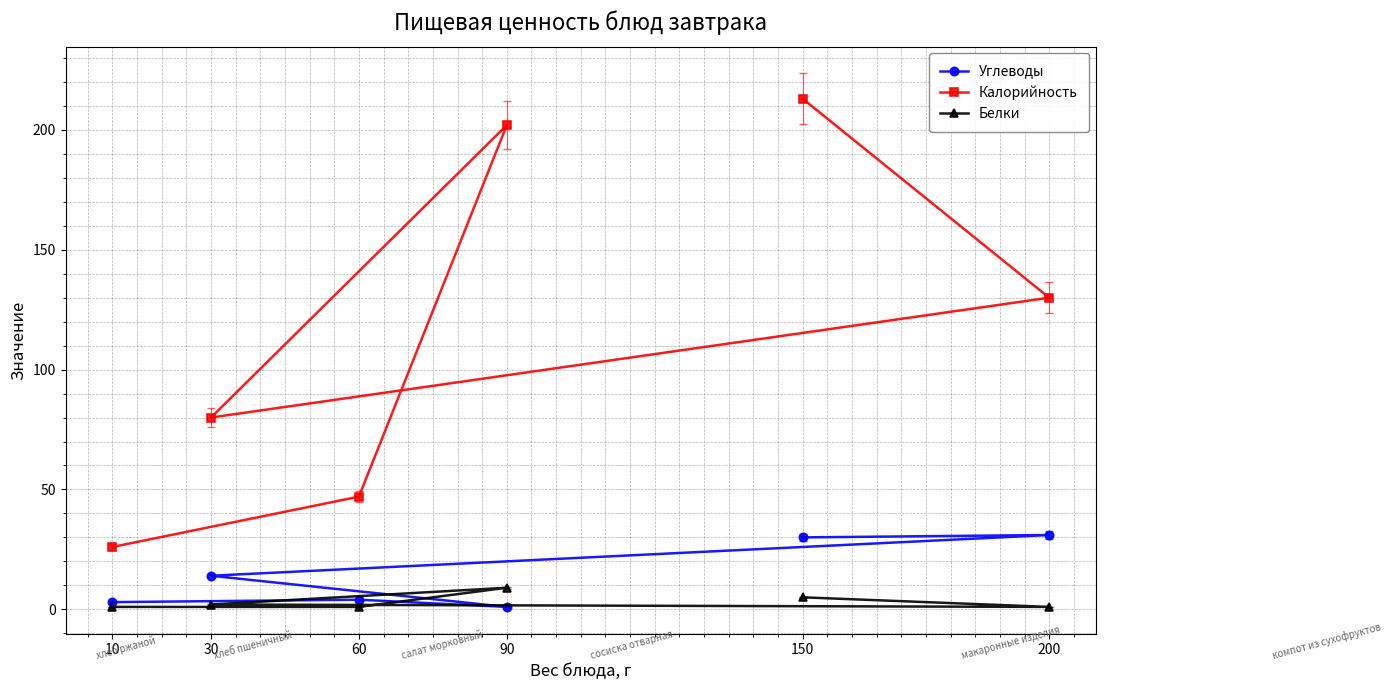

Is it true that Калорийность equals 202 at 90?

True